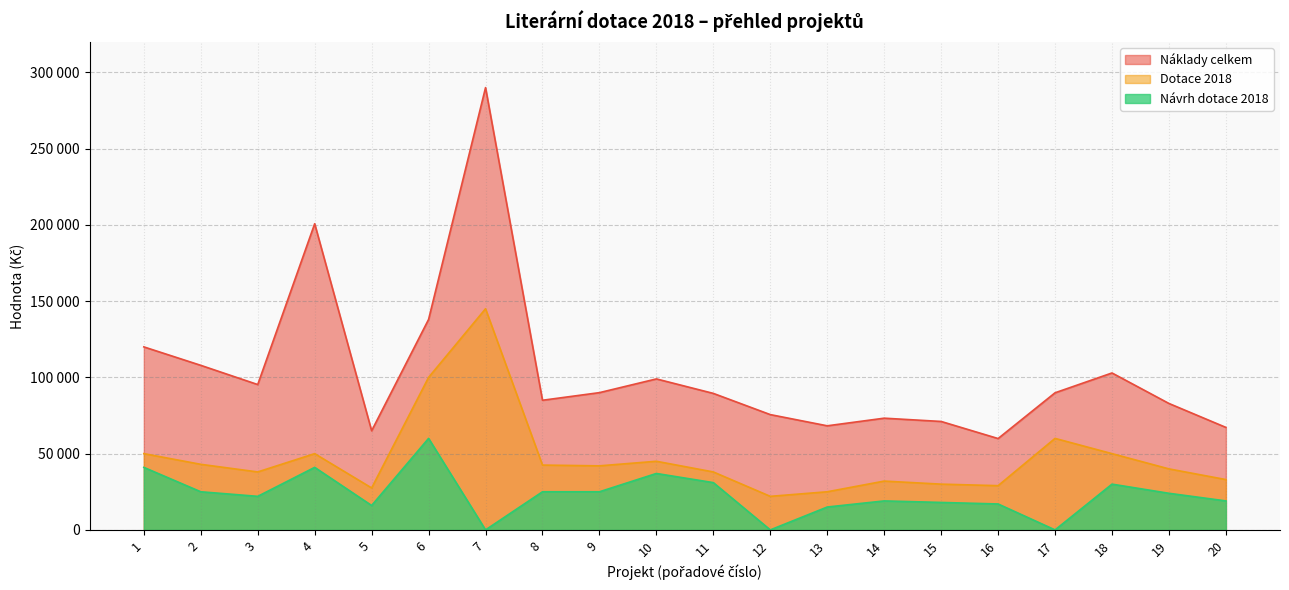

Between 1 and 15, which series saw the biggest shift?

Náklady celkem